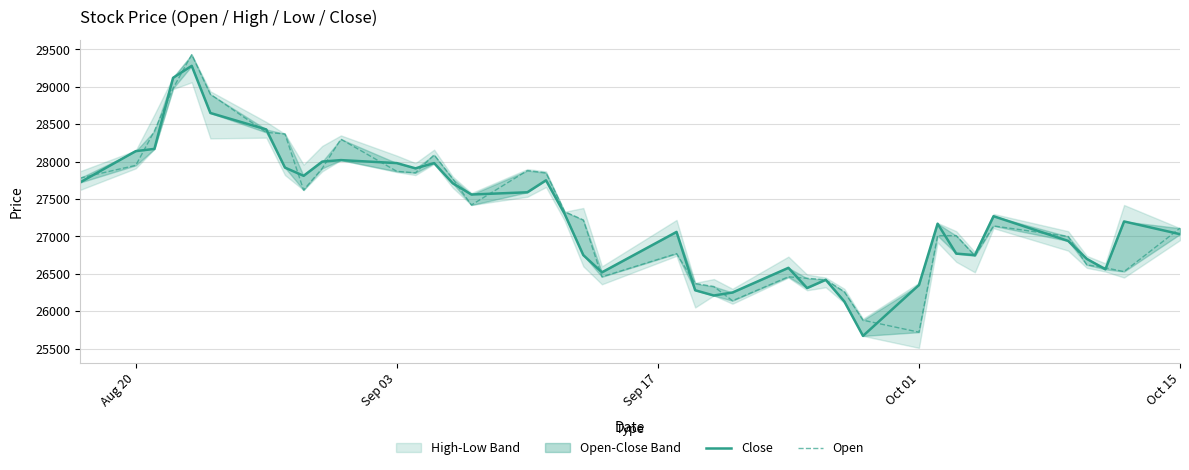

Is the value of Open at 13 greater than the value of Close at 35?

Yes